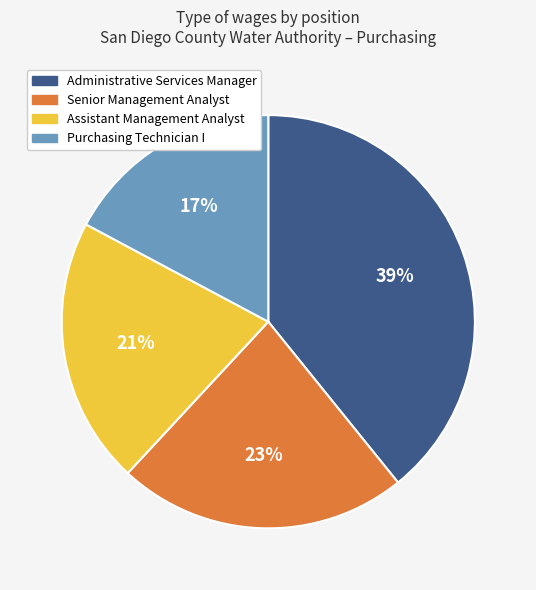

The Purchasing Technician I slice represents 10% of the pie. True or false?

False